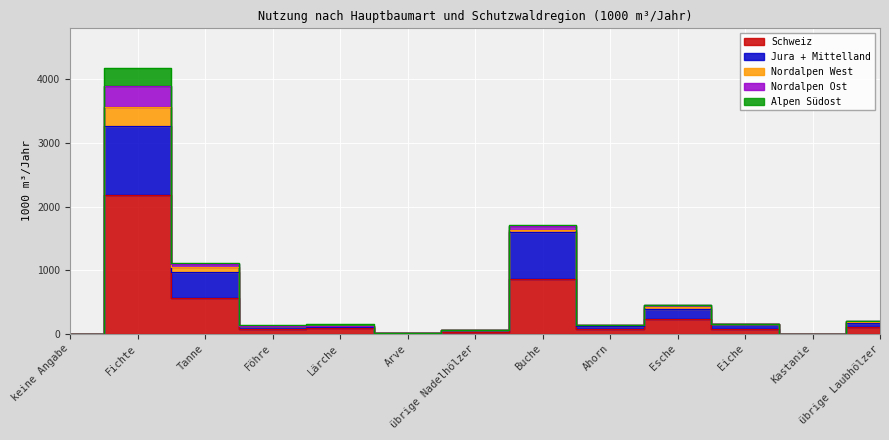

What is the difference between the maximum and second lowest values in the Nordalpen West series?

294